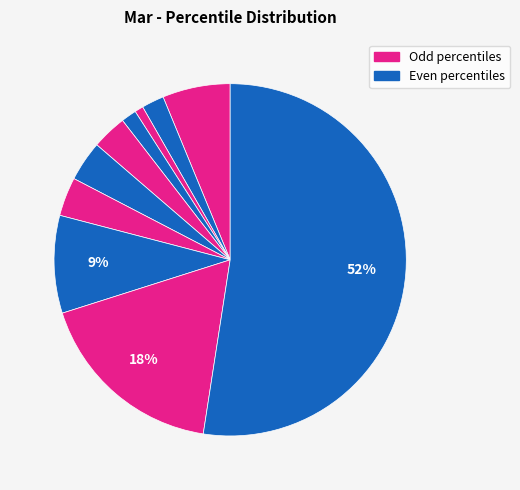

Count the number of slices in the pie.

10